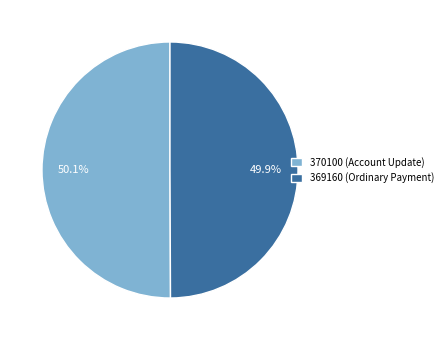

The 370100 slice represents 50% of the pie. True or false?

True